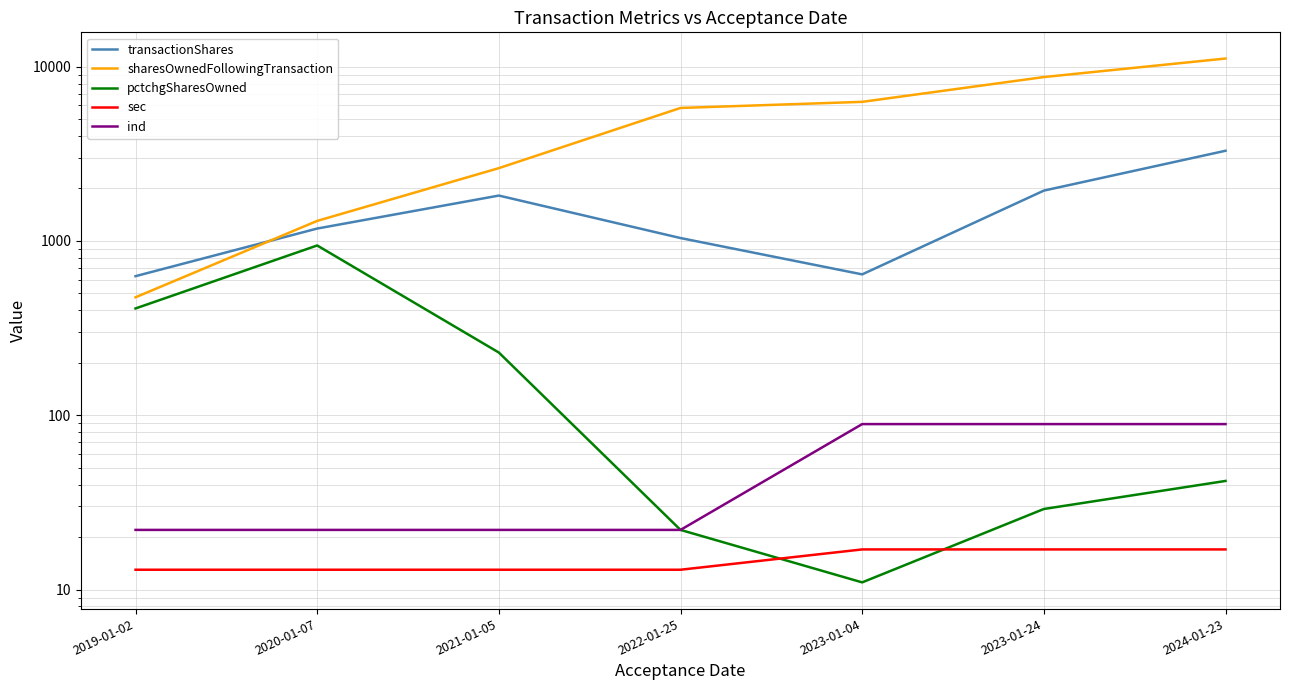

True or false: sec and sharesOwnedFollowingTransaction intersect in this chart.

False